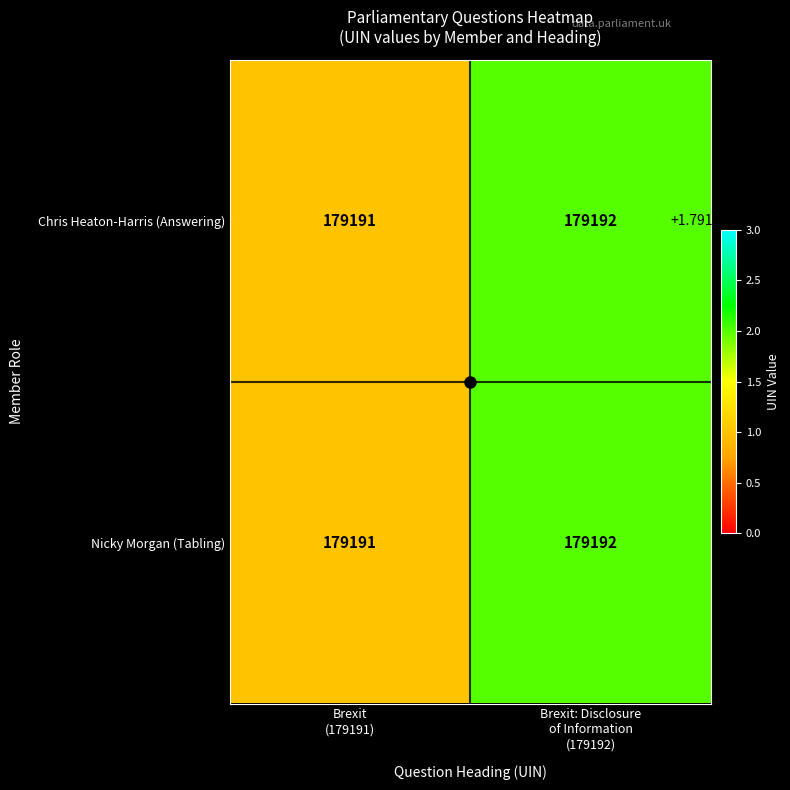

What is the minimum value for Chris Heaton-Harris (Answering)?

179191